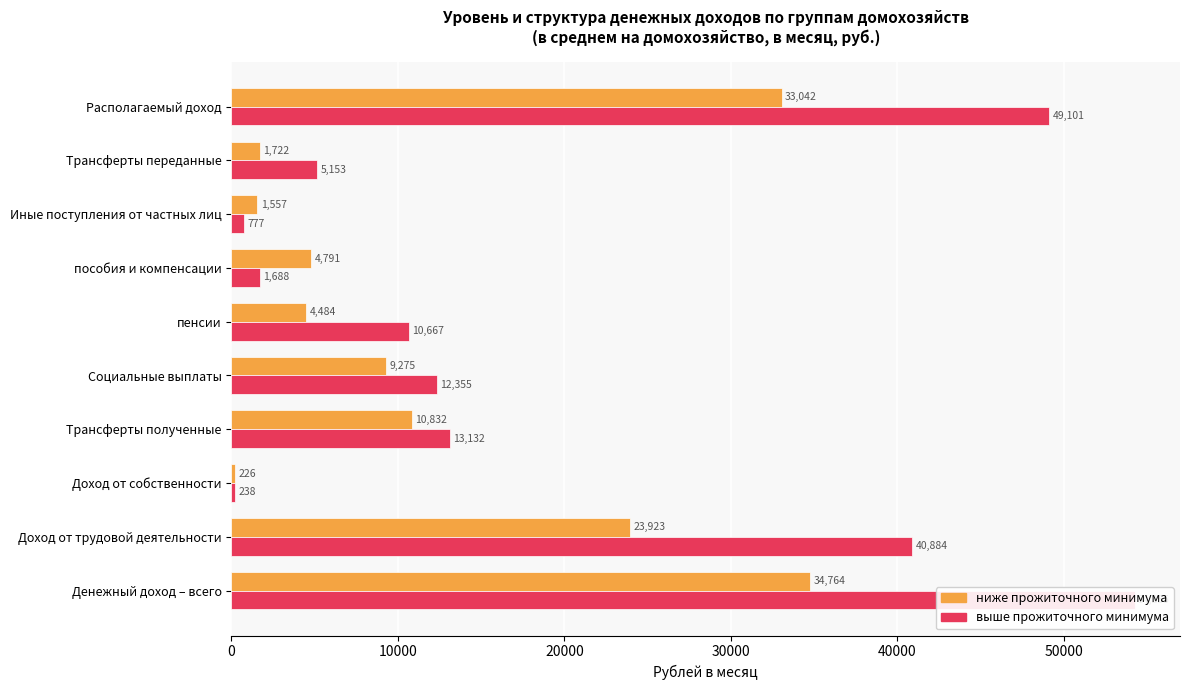

Which series has the largest total across all categories?

выше величины прожиточного минимума